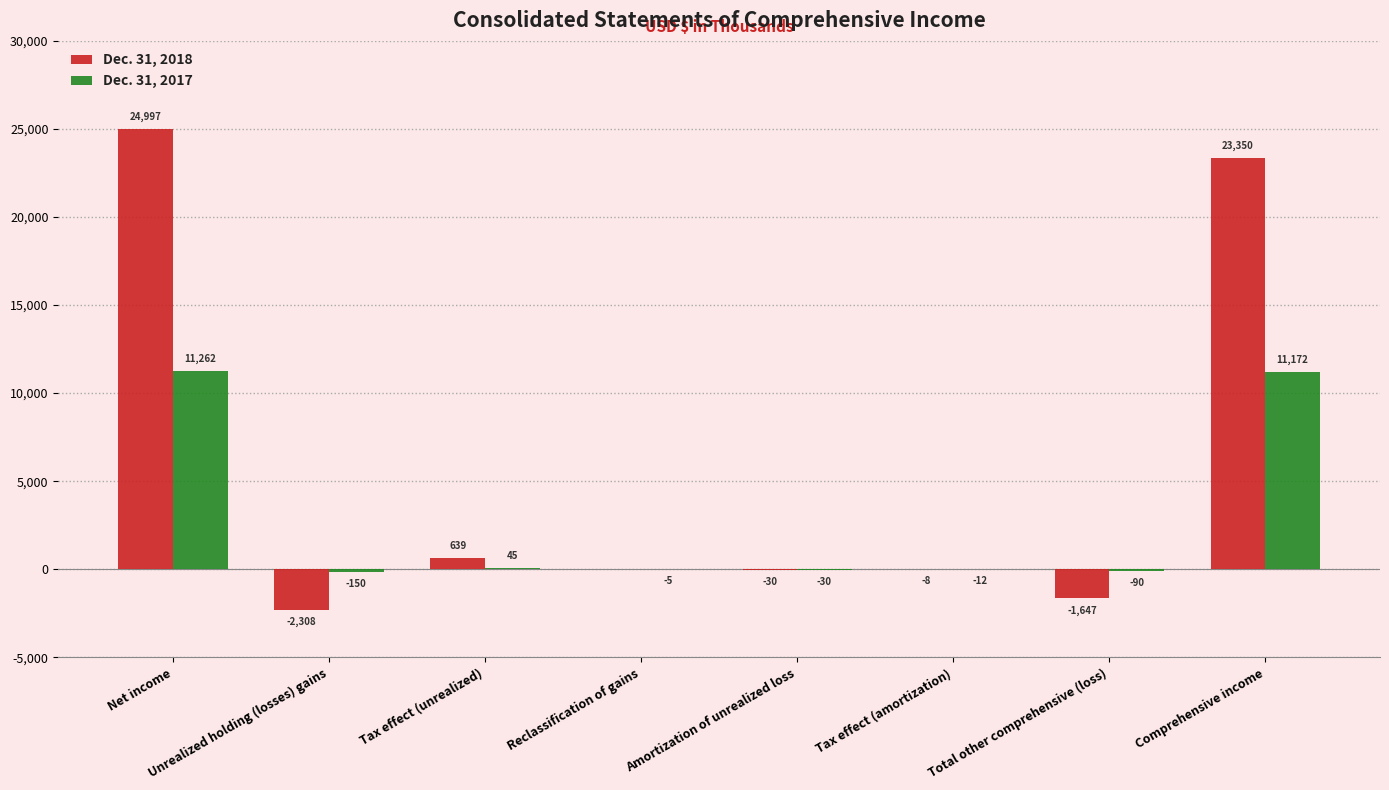

Between Reclassification of gains and Comprehensive income, which series saw the biggest shift?

Dec. 31, 2018